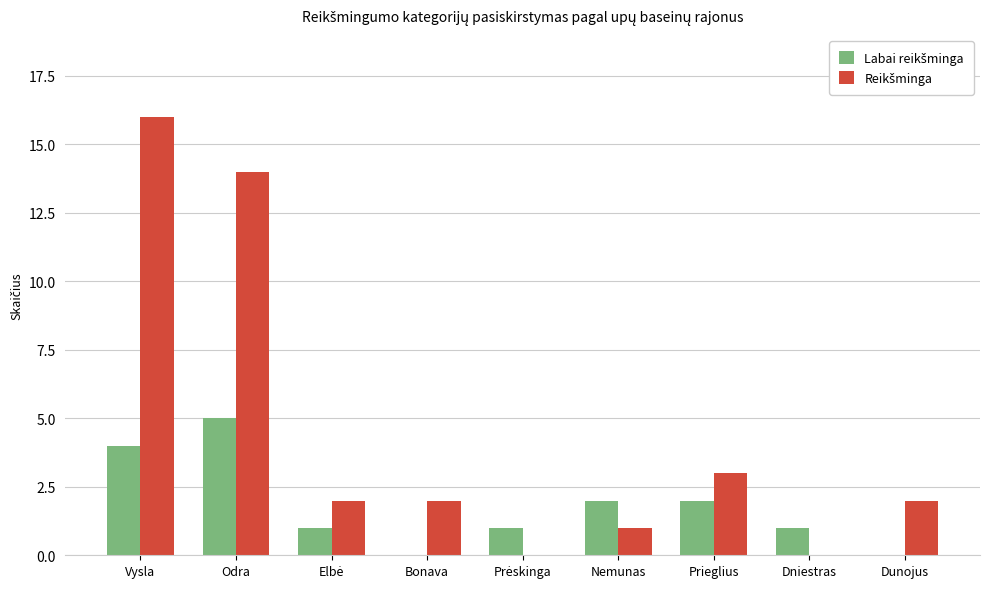

What is the total value across all series at Prieglius?

5